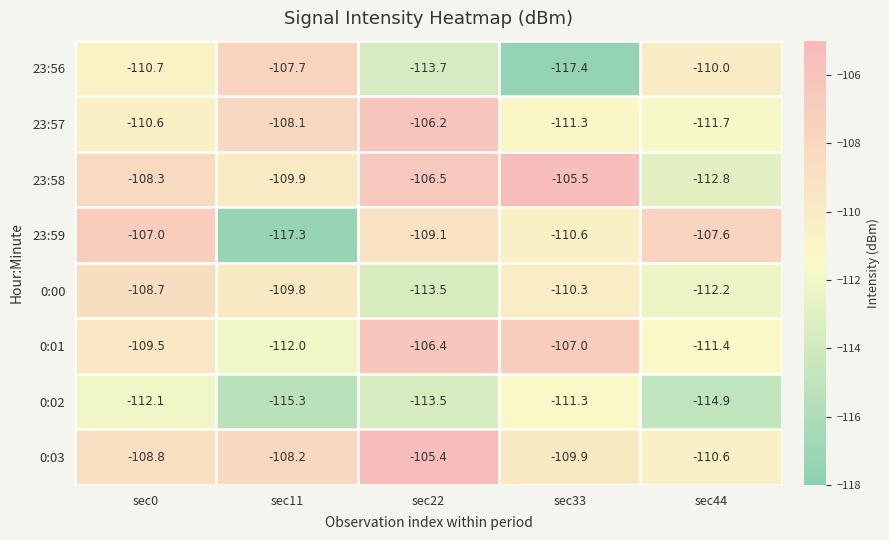

At sec0, list the series in order from smallest to largest.

0:02, 23:56, 23:57, 0:01, 0:03, 0:00, 23:58, 23:59